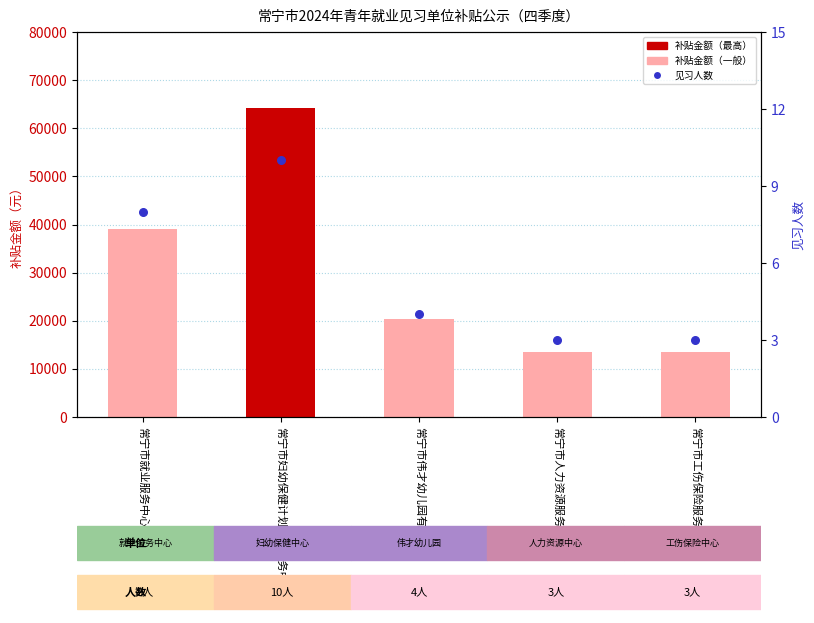

At how many categories does at least one series exceed 49214?

1